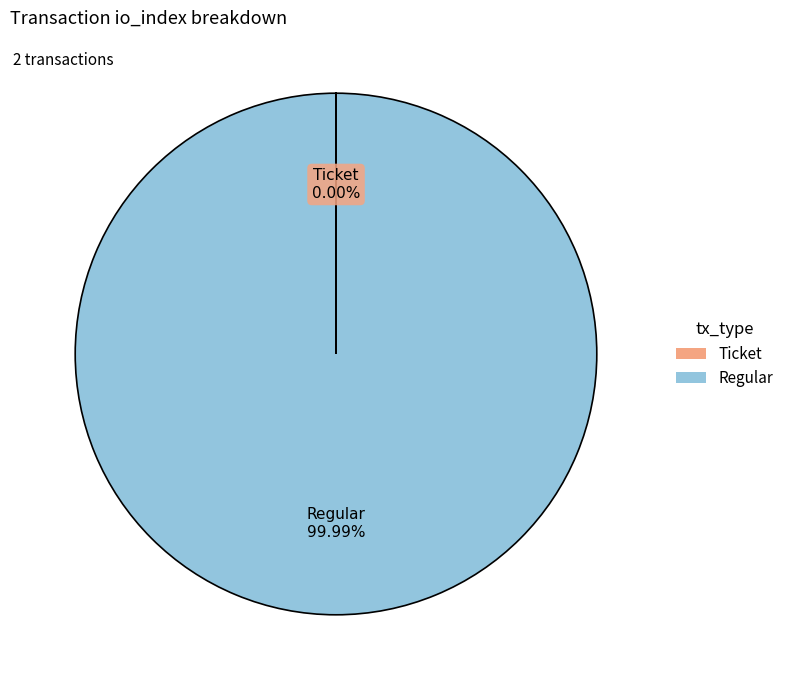

Does any single category account for the majority?

Yes